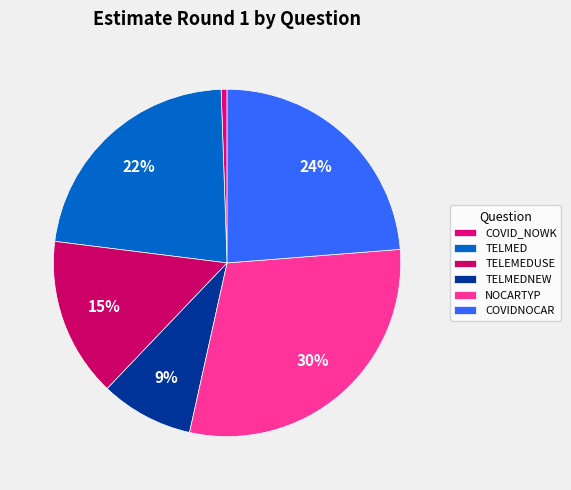

Does TELMEDNEW represent more than half of the total?

No